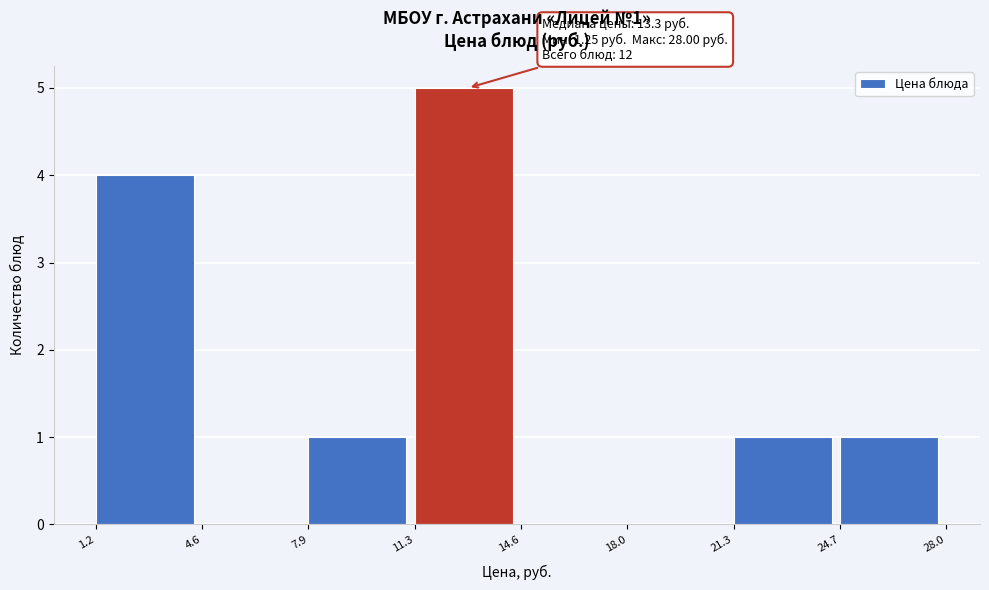

Over which range of the x-axis is the bar tallest?

11.3 to 14.6